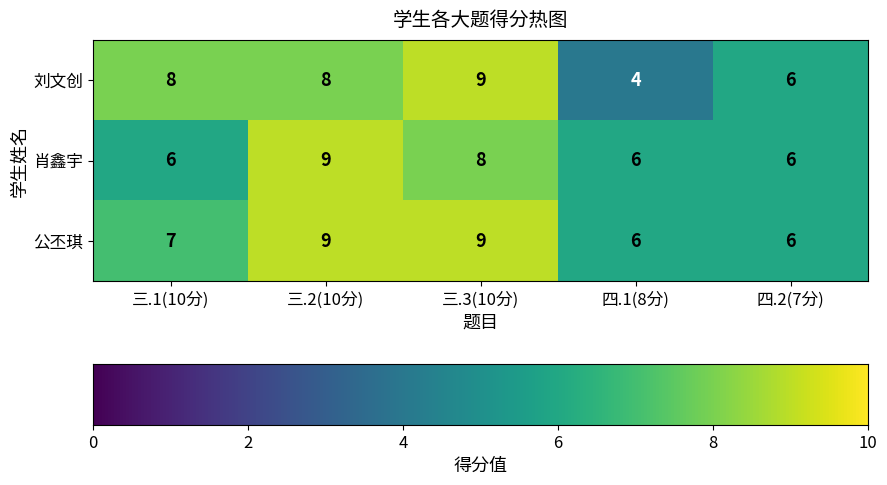

What is the total value across all series at 三.2(10分)?

26